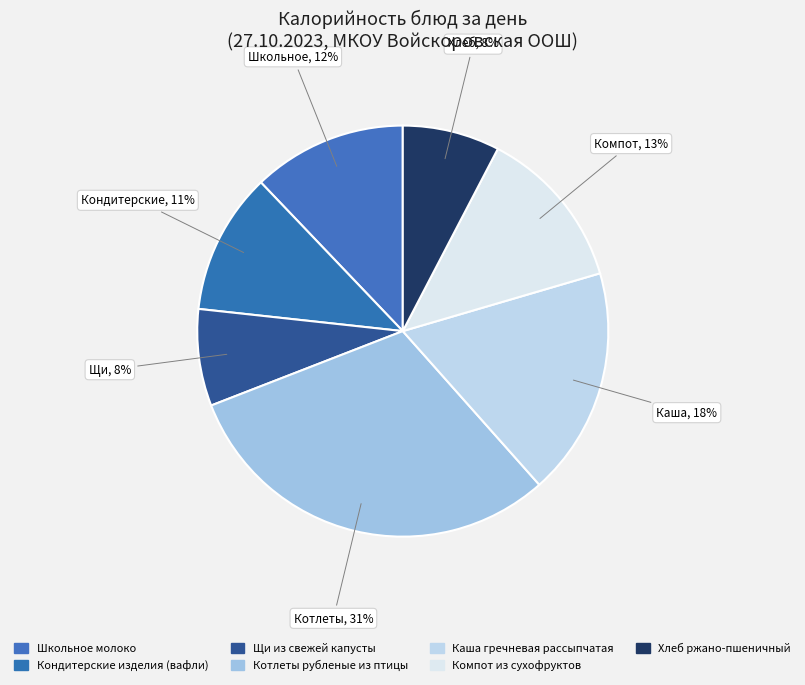

Count the number of slices in the pie.

7